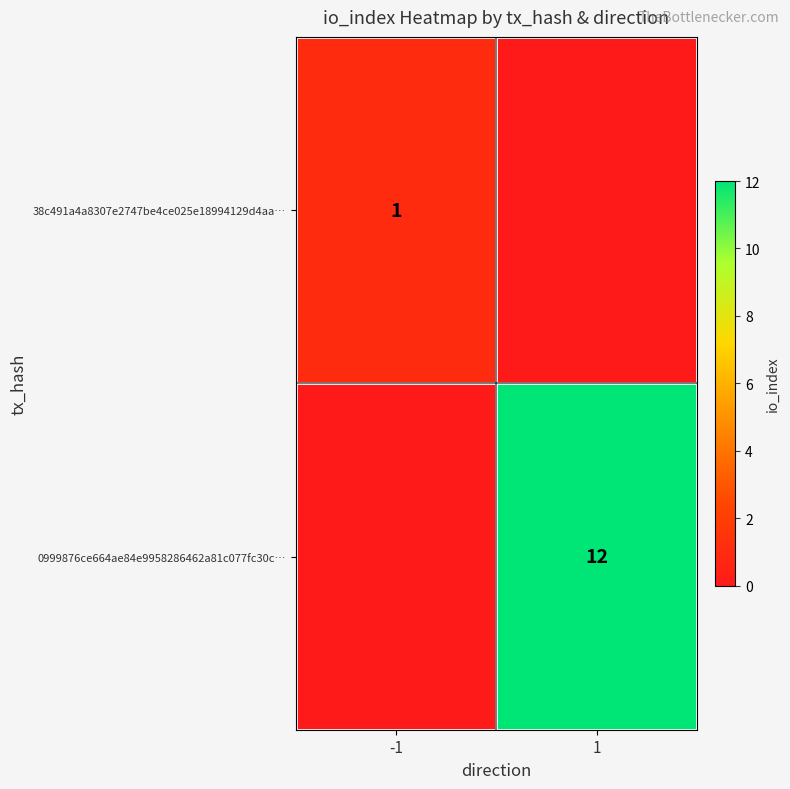

Is it true that 0999876ce664ae84e9958286462a81c077fc30c… equals 12 at 1?

True